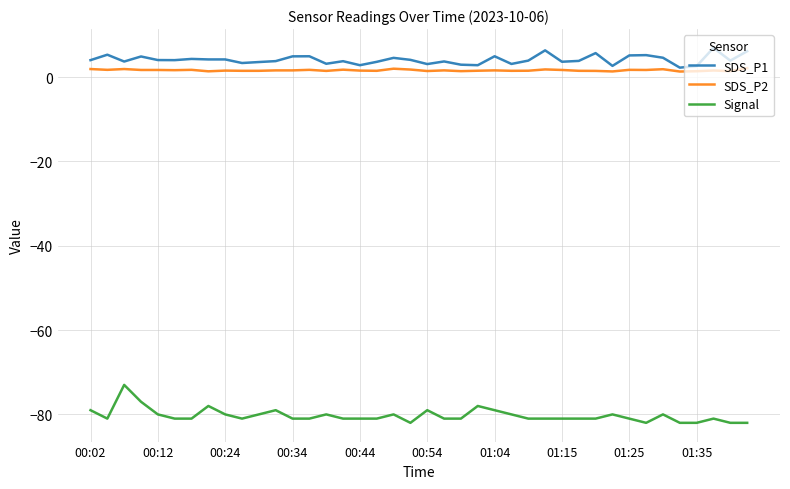

True or false: Signal and SDS_P2 intersect in this chart.

False